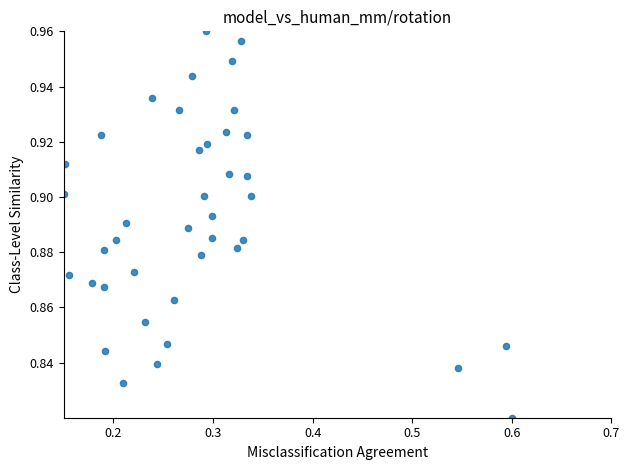

What is the range of X values (max minus min)?

0.4